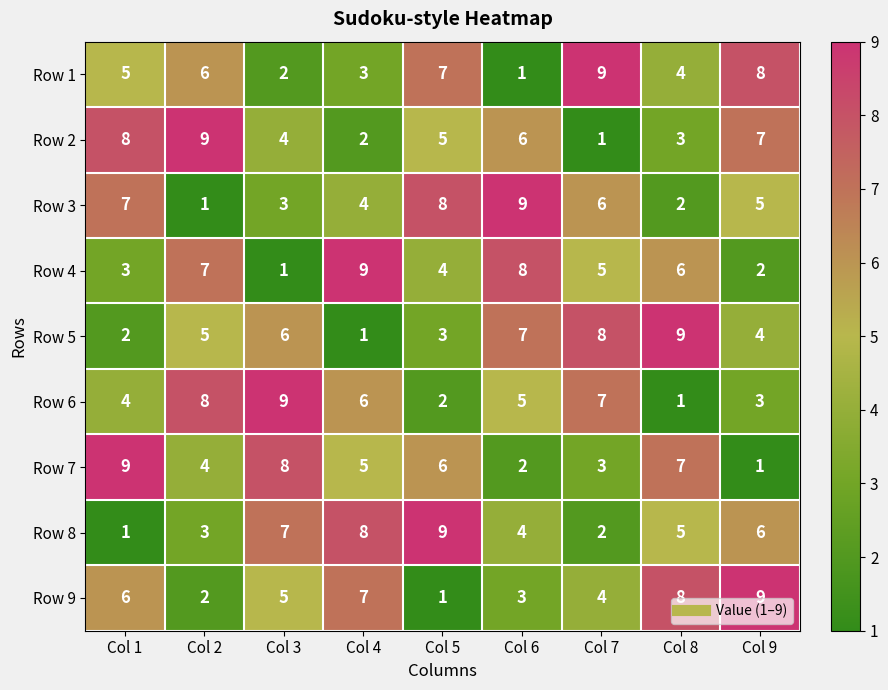

List the labels in order of Row 3 value, smallest first.

Col 2, Col 8, Col 3, Col 4, Col 9, Col 7, Col 1, Col 5, Col 6